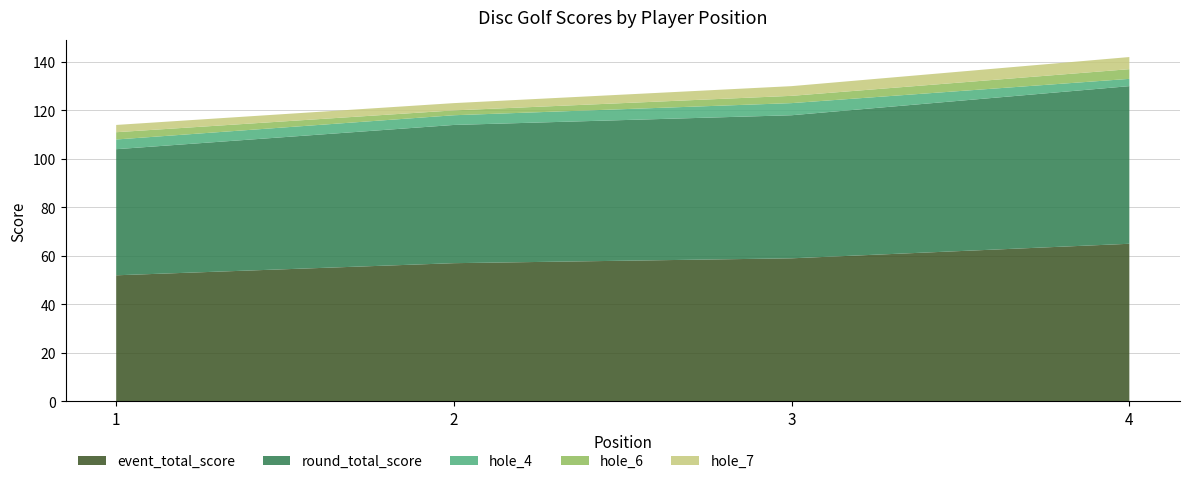

Reading left to right, transcribe all the data shown in this chart.

event_total_score: 52	57	59	65
round_total_score: 52	57	59	65
hole_4: 4	4	5	3
hole_6: 3	2	3	4
hole_7: 3	3	4	5